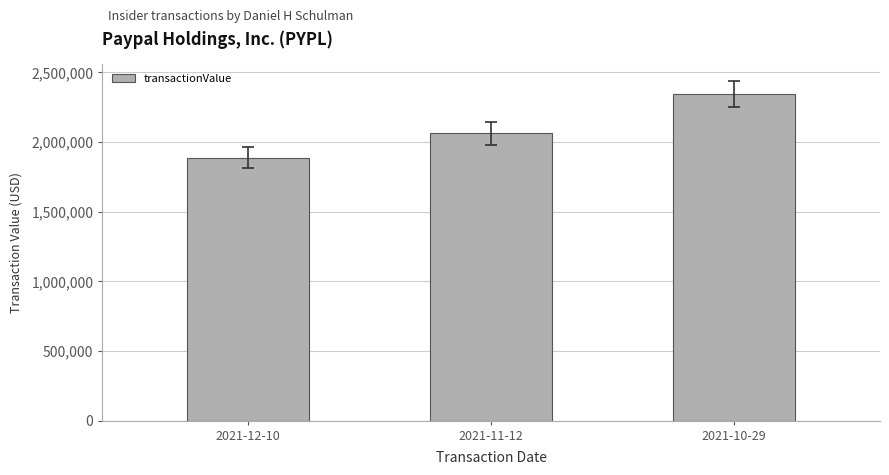

What is the difference between the second highest and minimum values?

175698